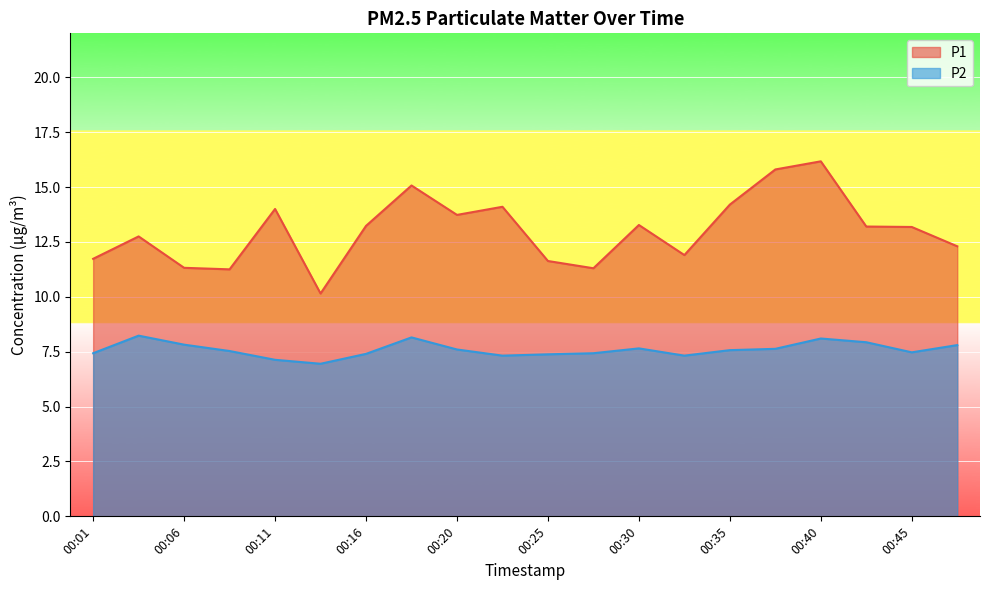

Reading left to right, list all the values displayed in this chart.

P1: 00:01=11.7	00:03=12.8	00:06=11.3	00:08=11.2	00:11=14.0	00:13=10.2	00:16=13.2	00:18=15.1	00:20=13.7	00:23=14.1	00:25=11.6	00:28=11.3	00:30=13.3	00:33=11.9	00:35=14.2	00:37=15.8	00:40=16.2	00:42=13.2	00:45=13.2	00:47=12.3
P2: 00:01=7.4	00:03=8.2	00:06=7.8	00:08=7.5	00:11=7.1	00:13=7.0	00:16=7.4	00:18=8.2	00:20=7.6	00:23=7.3	00:25=7.4	00:28=7.4	00:30=7.7	00:33=7.3	00:35=7.6	00:37=7.6	00:40=8.1	00:42=7.9	00:45=7.5	00:47=7.8